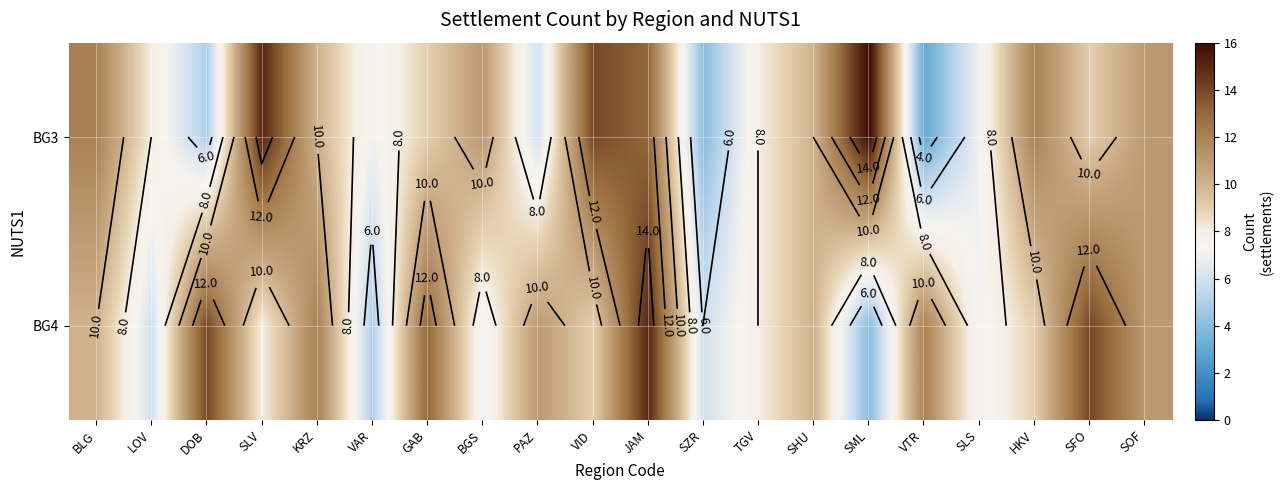

What is the difference between the BG3 values at BGS and BLG?

1